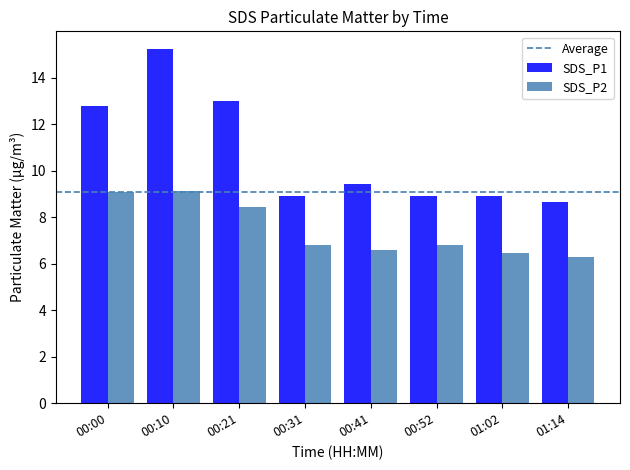

At how many categories does at least one series exceed 7?

8